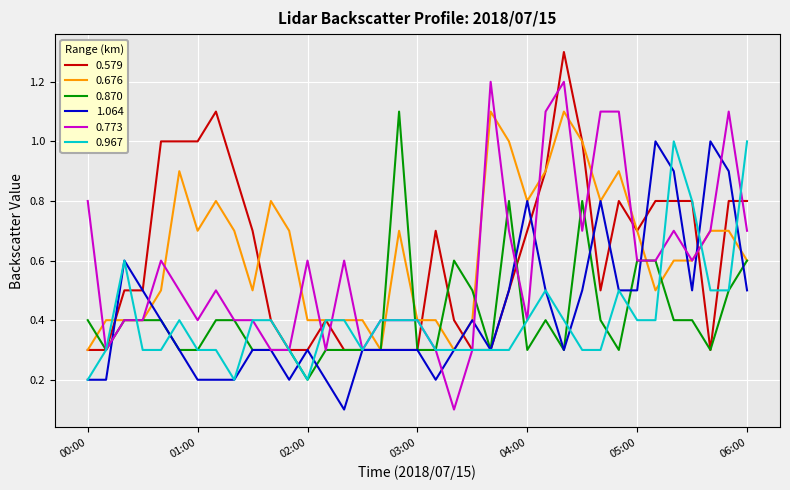

What is the highest value of the 0.676 series?

1.1